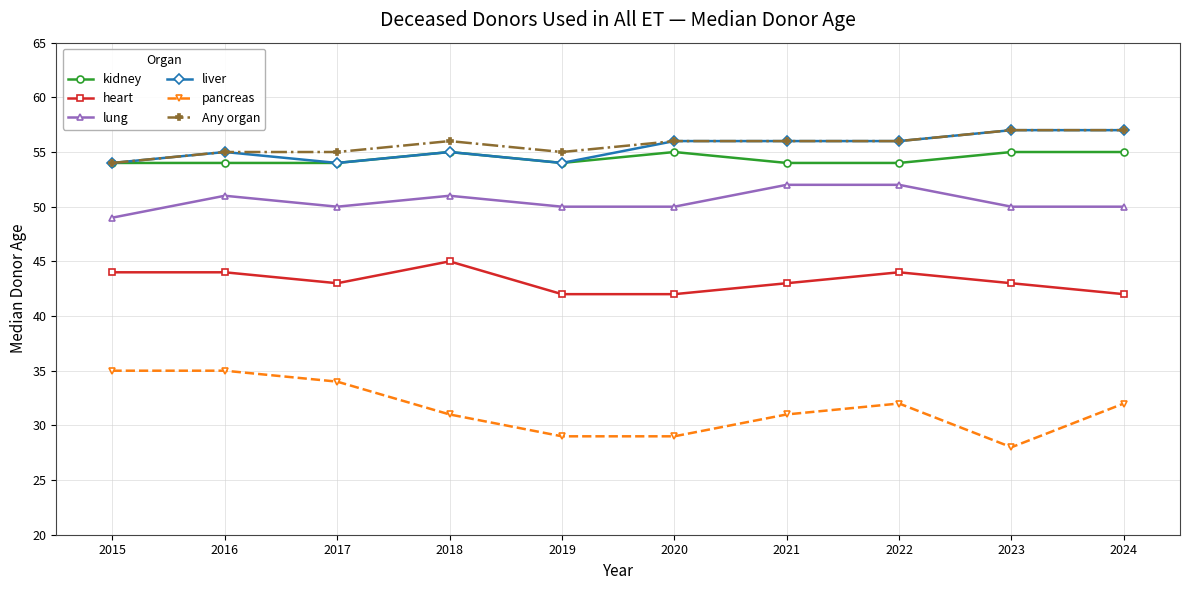

What are all the series names shown in the legend?

kidney, heart, lung, liver, pancreas, Any organ